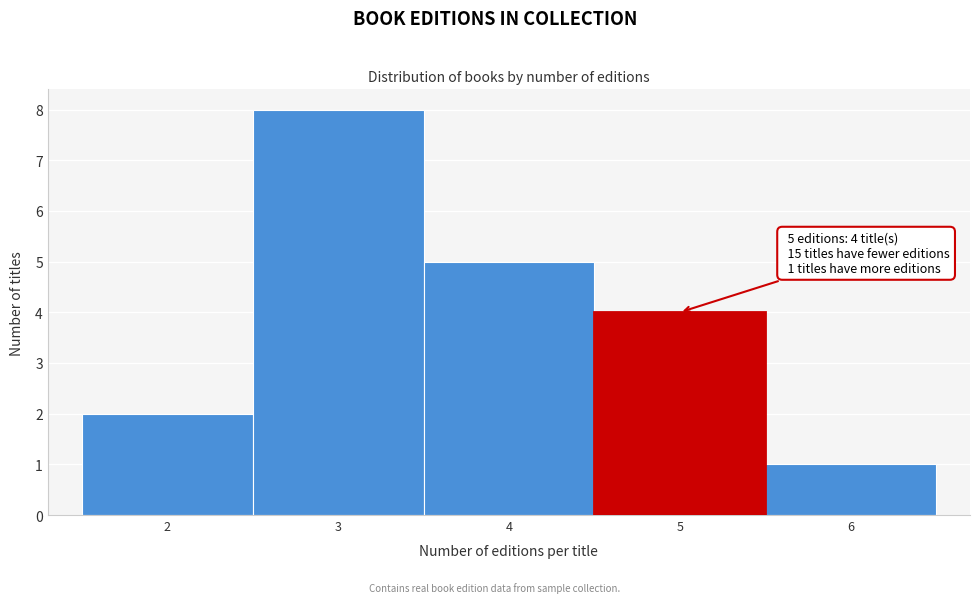

Which range on the x-axis has the tallest bar?

2.5 to 3.5